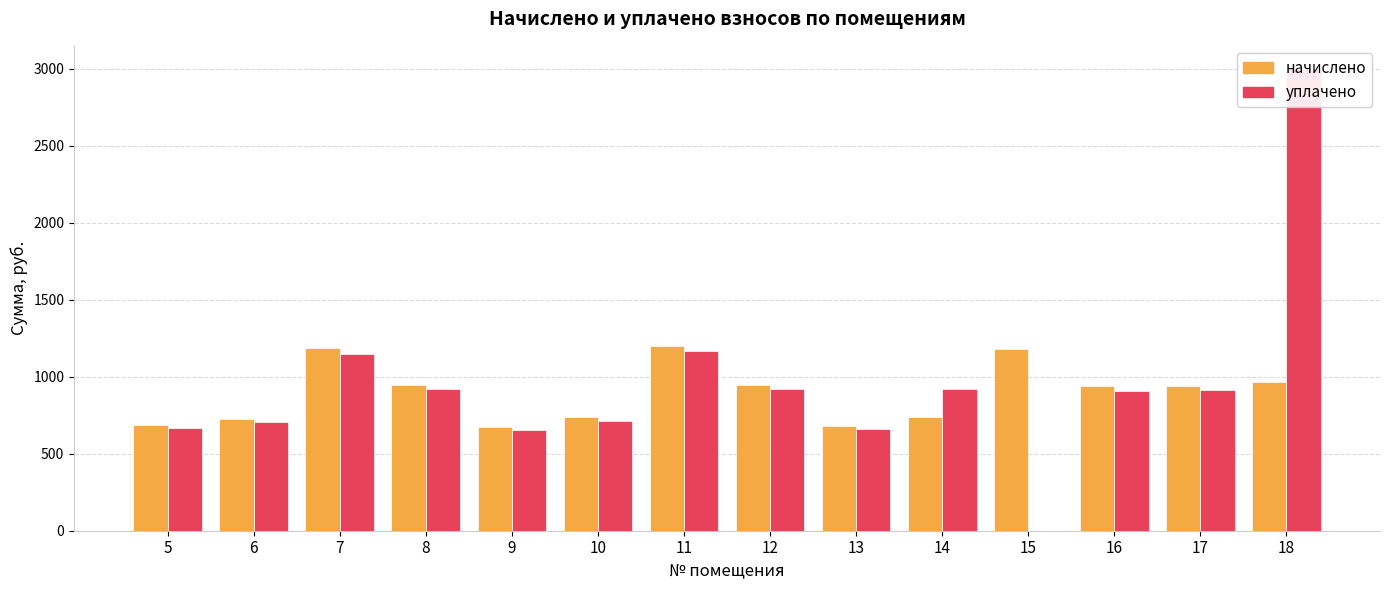

Where is начислено nearest to the value 938?

16